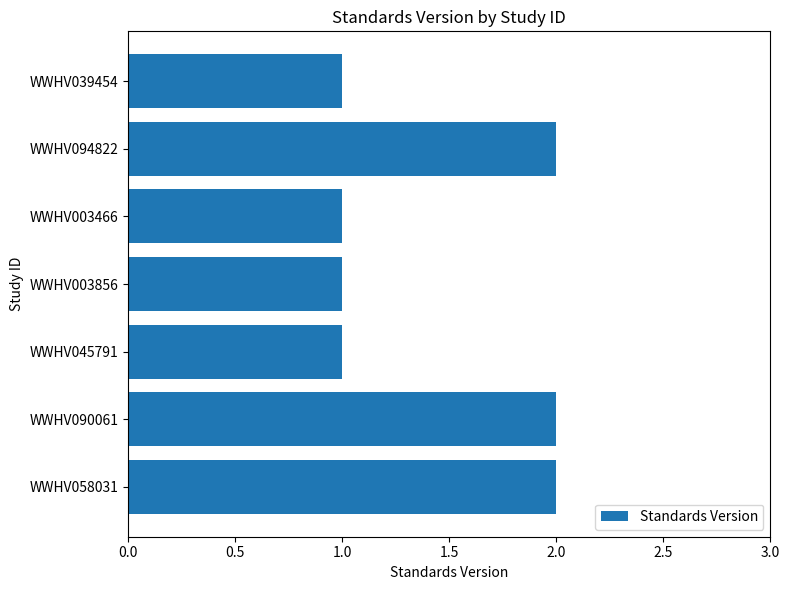

What position from the bottom is WWHV094822?

6